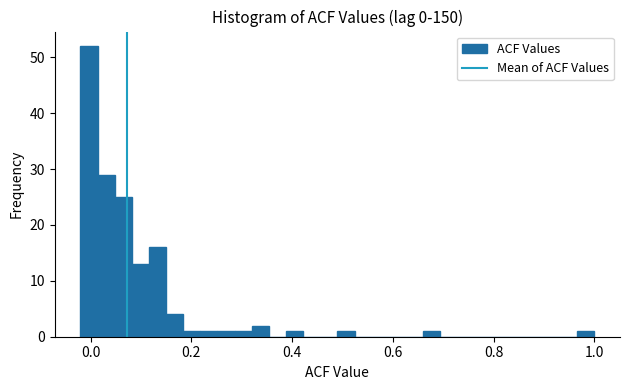

Read against the x-axis, roughly where is the centre of the tallest bar?

0.00